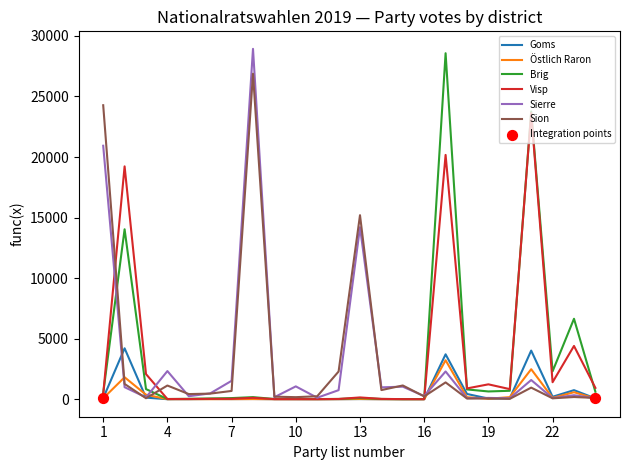

What is the greatest value displayed?

28931